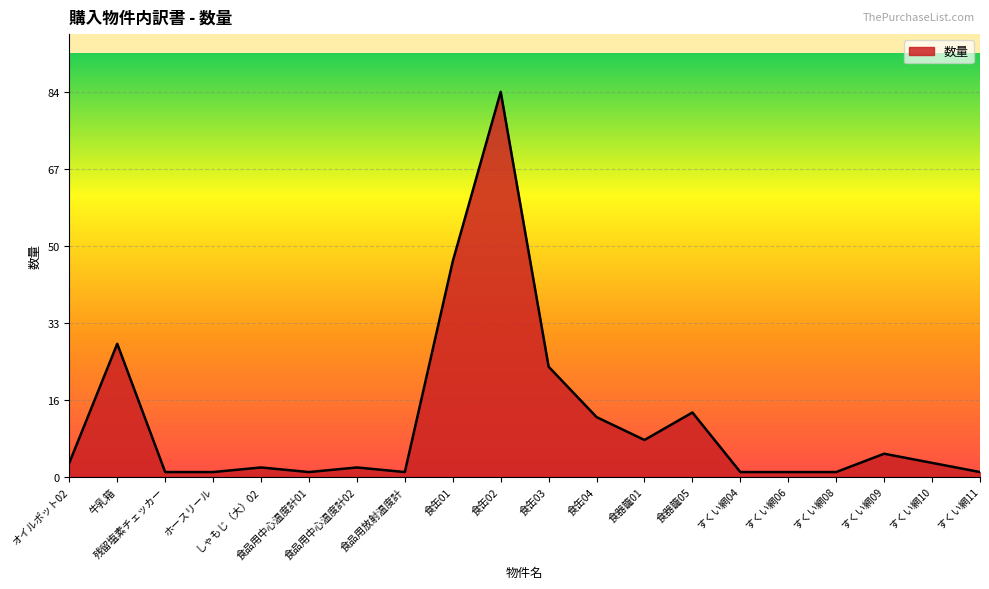

What is the maximum value shown in the chart?

84